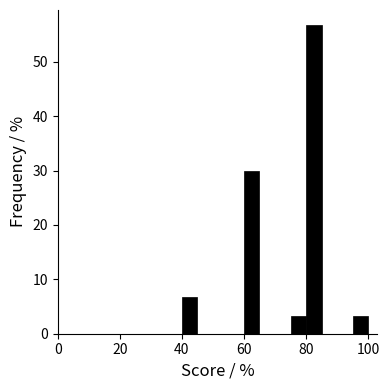

Around what value on the x-axis is the tallest bar? Give the approximate position of its centre, as read against the axis.

82